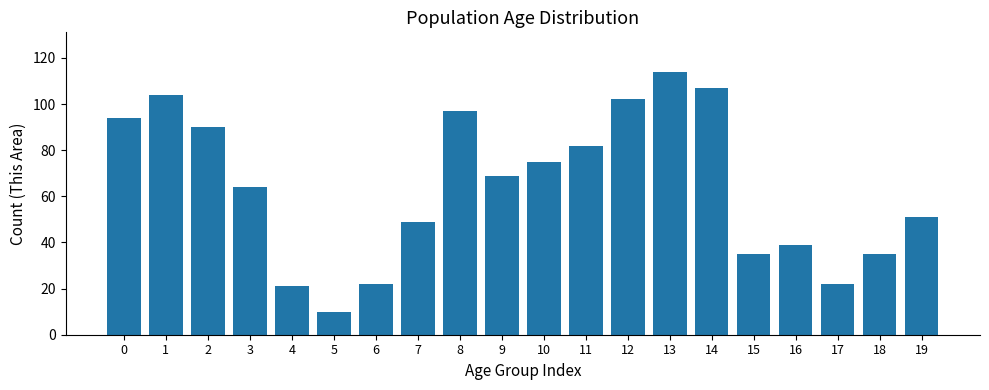

Reading left to right, list all the values displayed in this chart.

94	104	90	64	21	10	22	49	97	69	75	82	102	114	107	35	39	22	35	51